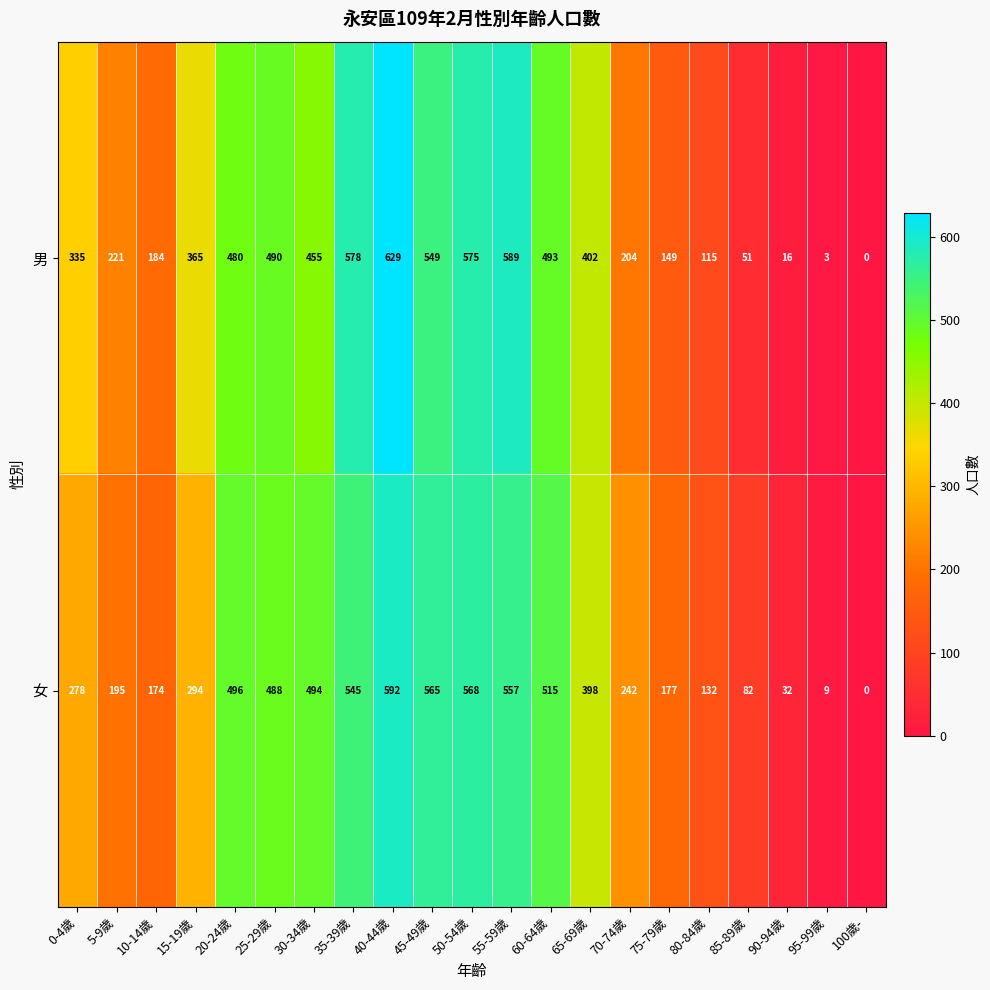

What is the difference between the 男 values at 60-64歲 and 0-4歲?

158